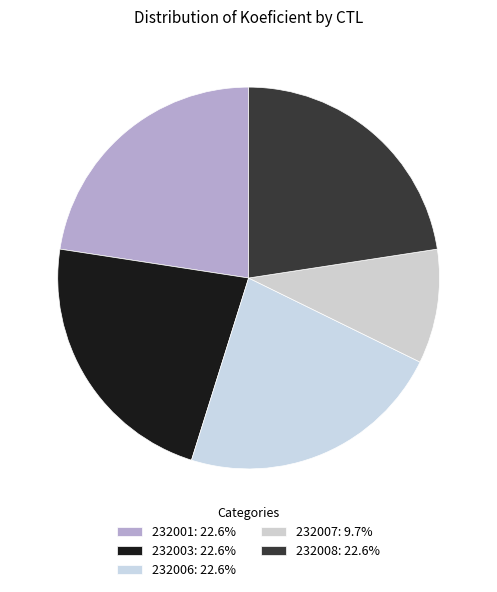

How many segments does this pie chart have?

5